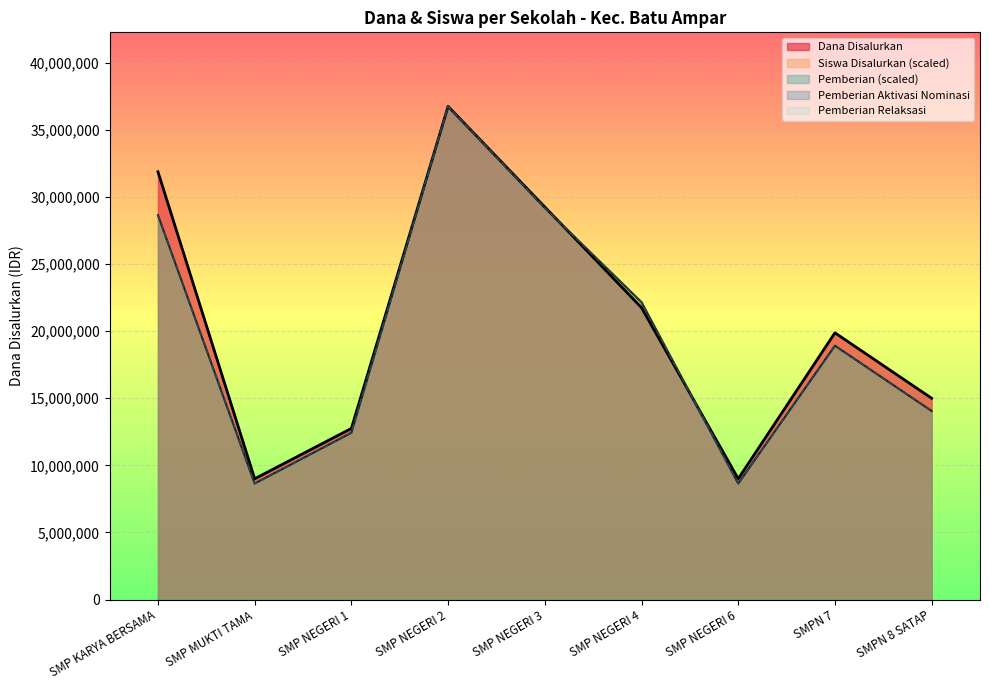

Which category has the lowest value in the Dana Disalurkan series?

SMP MUKTI TAMA